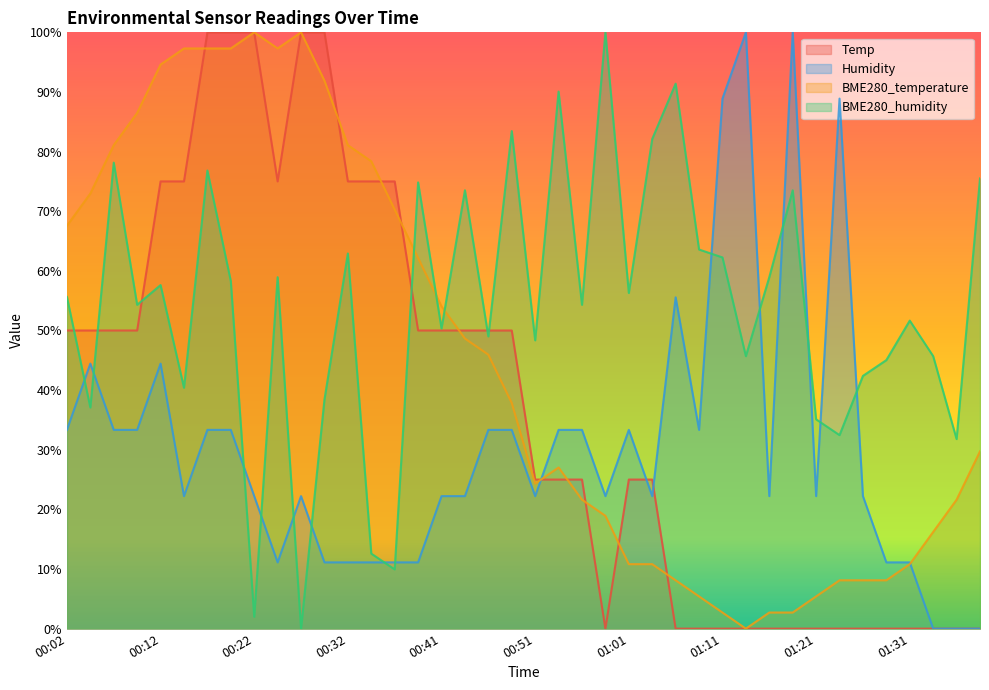

What is the sum of the Temp values at 00:44 and 00:22?

150.0